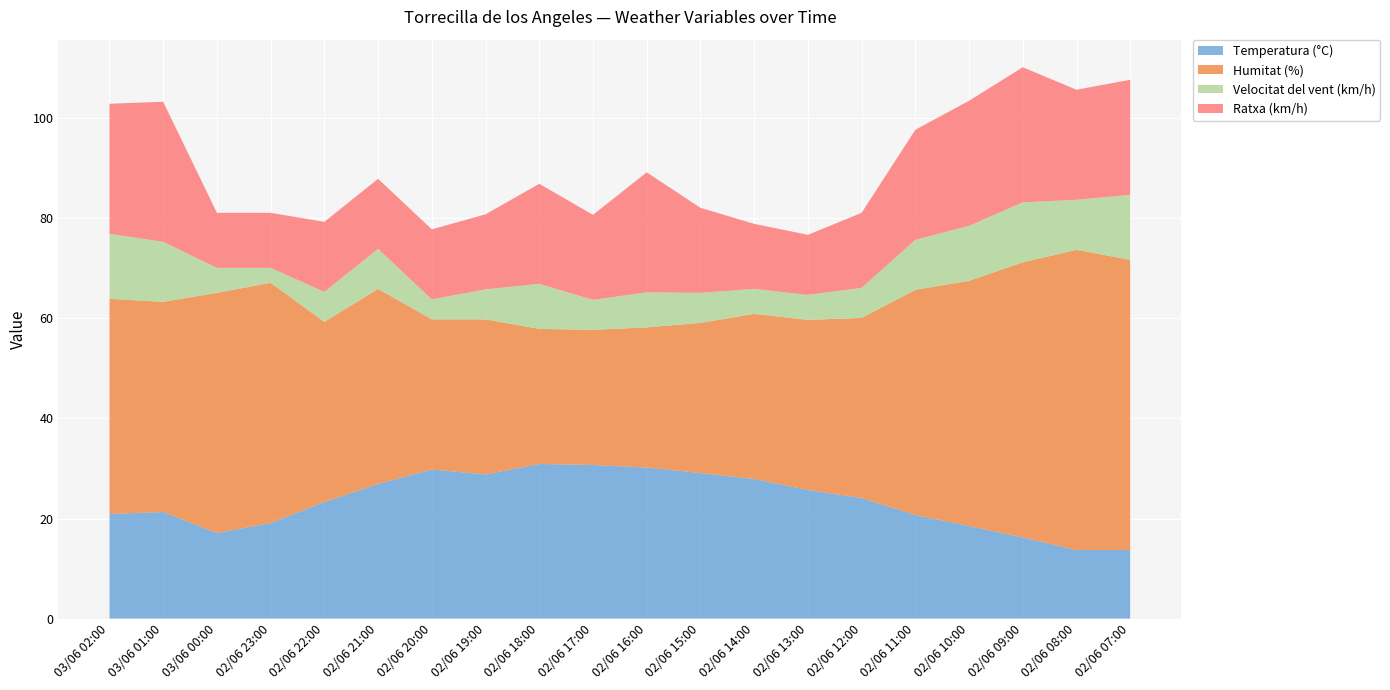

Reading left to right, what are all the values shown in this chart?

Temperatura (°C): 03/06 02:00=20.9	03/06 01:00=21.3	03/06 00:00=17.1	02/06 23:00=19.1	02/06 22:00=23.3	02/06 21:00=26.9	02/06 20:00=29.8	02/06 19:00=28.8	02/06 18:00=30.9	02/06 17:00=30.7	02/06 16:00=30.2	02/06 15:00=29.1	02/06 14:00=27.9	02/06 13:00=25.7	02/06 12:00=24.1	02/06 11:00=20.7	02/06 10:00=18.5	02/06 09:00=16.2	02/06 08:00=13.7	02/06 07:00=13.7
Humitat (%): 03/06 02:00=43.0	03/06 01:00=42.0	03/06 00:00=48.0	02/06 23:00=48.0	02/06 22:00=36.0	02/06 21:00=39.0	02/06 20:00=30.0	02/06 19:00=31.0	02/06 18:00=27.0	02/06 17:00=27.0	02/06 16:00=28.0	02/06 15:00=30.0	02/06 14:00=33.0	02/06 13:00=34.0	02/06 12:00=36.0	02/06 11:00=45.0	02/06 10:00=49.0	02/06 09:00=55.0	02/06 08:00=60.0	02/06 07:00=58.0
Velocitat del vent (km/h): 03/06 02:00=13.0	03/06 01:00=12.0	03/06 00:00=5.0	02/06 23:00=3.0	02/06 22:00=6.0	02/06 21:00=8.0	02/06 20:00=4.0	02/06 19:00=6.0	02/06 18:00=9.0	02/06 17:00=6.0	02/06 16:00=7.0	02/06 15:00=6.0	02/06 14:00=5.0	02/06 13:00=5.0	02/06 12:00=6.0	02/06 11:00=10.0	02/06 10:00=11.0	02/06 09:00=12.0	02/06 08:00=10.0	02/06 07:00=13.0
Ratxa (km/h): 03/06 02:00=26.0	03/06 01:00=28.0	03/06 00:00=11.0	02/06 23:00=11.0	02/06 22:00=14.0	02/06 21:00=14.0	02/06 20:00=14.0	02/06 19:00=15.0	02/06 18:00=20.0	02/06 17:00=17.0	02/06 16:00=24.0	02/06 15:00=17.0	02/06 14:00=13.0	02/06 13:00=12.0	02/06 12:00=15.0	02/06 11:00=22.0	02/06 10:00=25.0	02/06 09:00=27.0	02/06 08:00=22.0	02/06 07:00=23.0